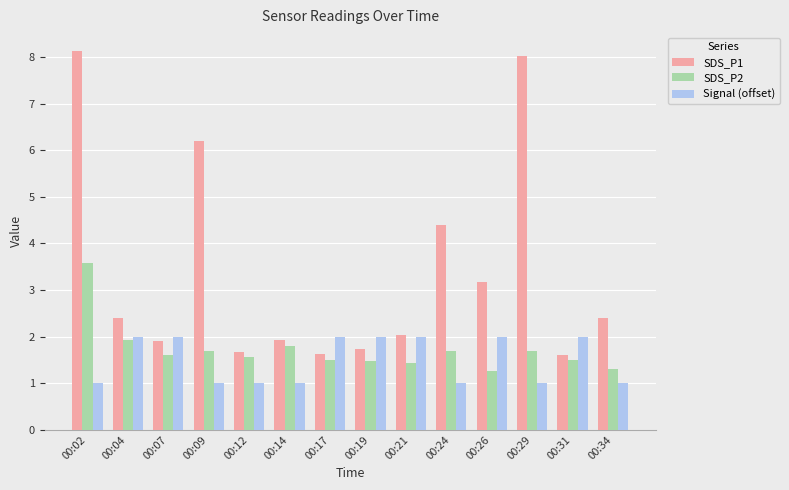

What are all the series names shown in the legend?

SDS_P1, SDS_P2, Signal (offset)